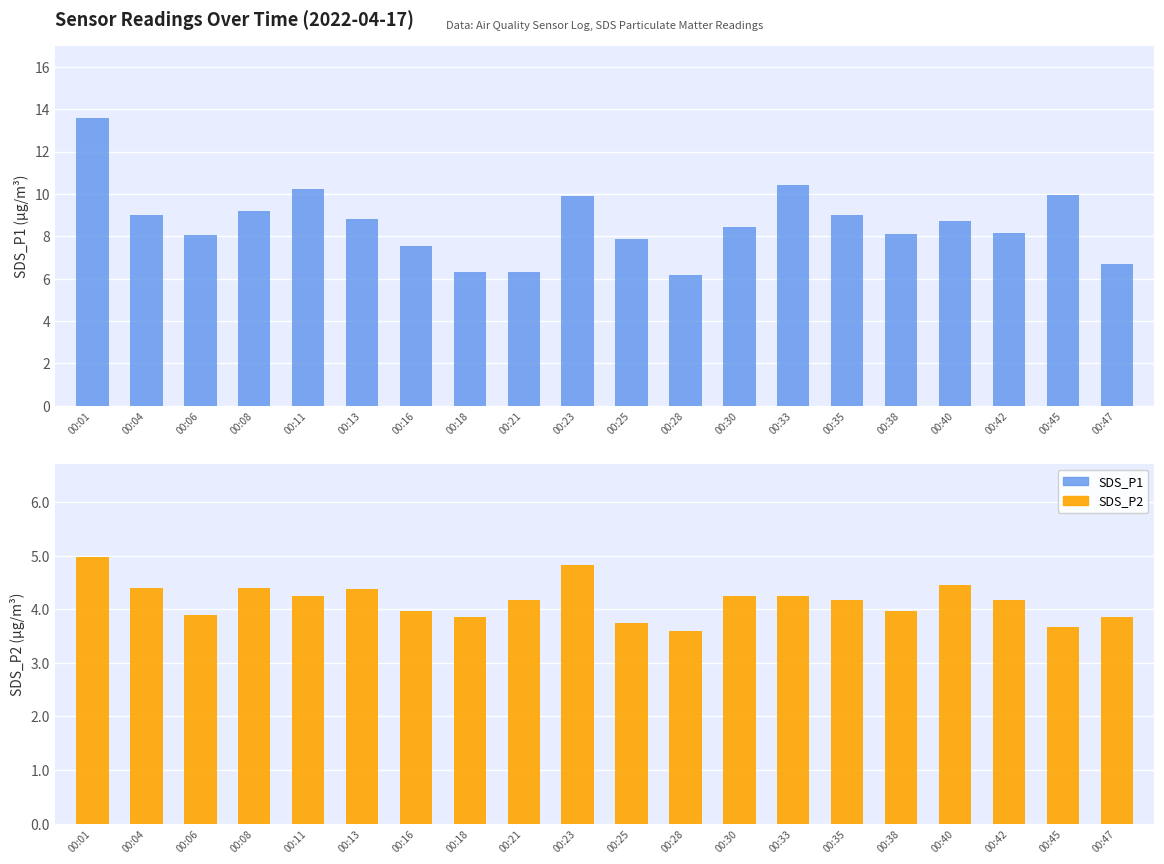

Rank the series by their maximum value, from lowest to highest.

SDS_P2, SDS_P1